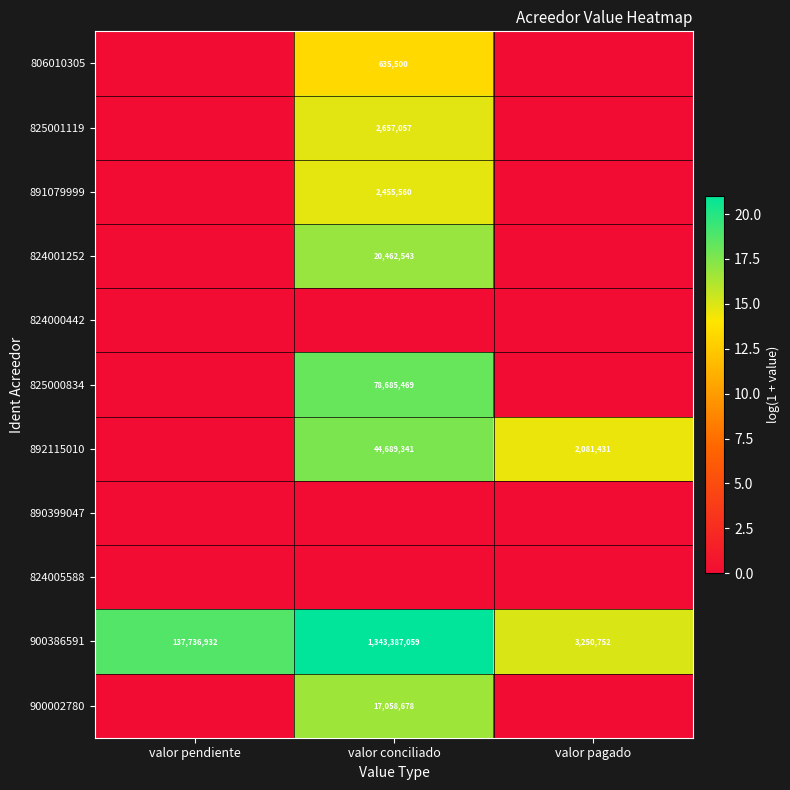

What is the difference between the 900386591 values at valor conciliado and valor pagado?

1340136307